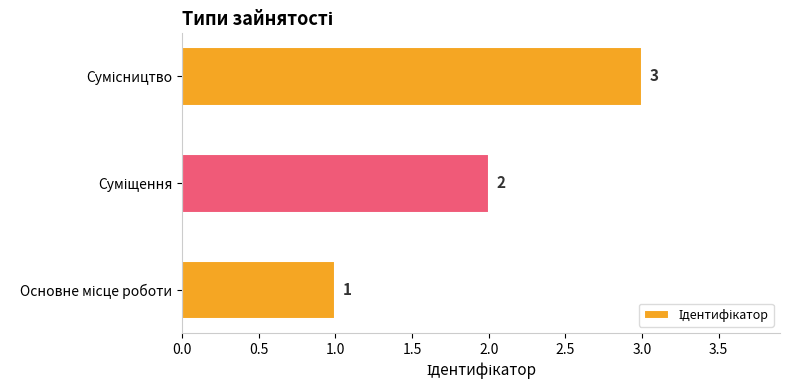

What is the average value?

2